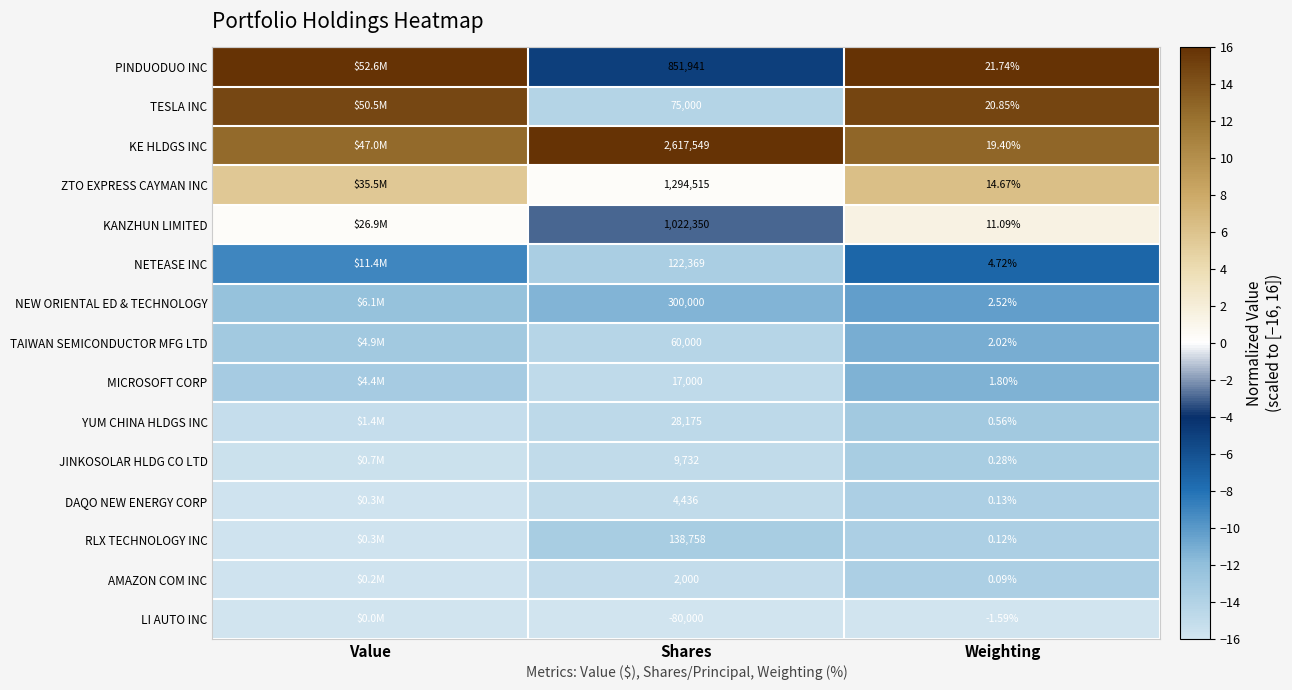

Is the value of AMAZON COM INC at Weighting greater than the value of JINKOSOLAR HLDG CO LTD at Shares?

No